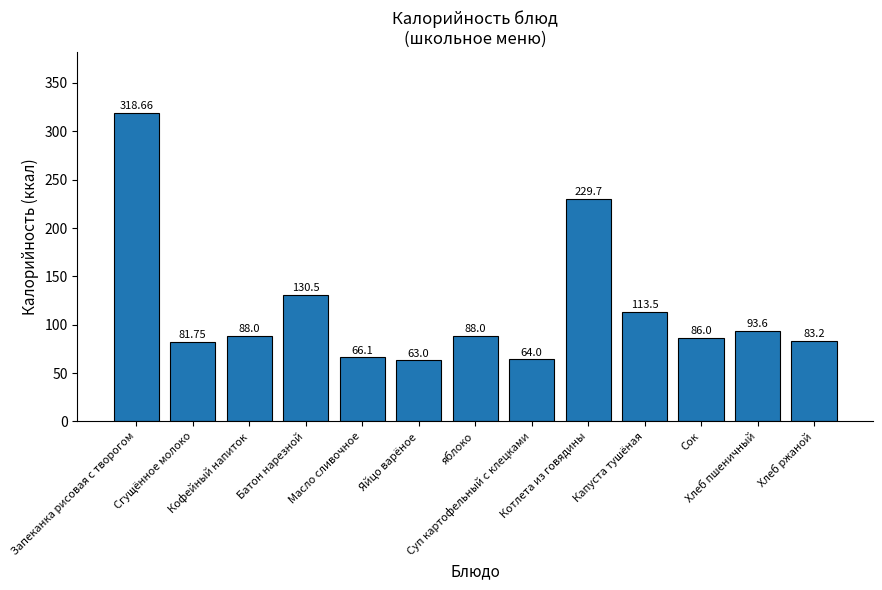

What is the difference between the second highest and second lowest values?

165.7